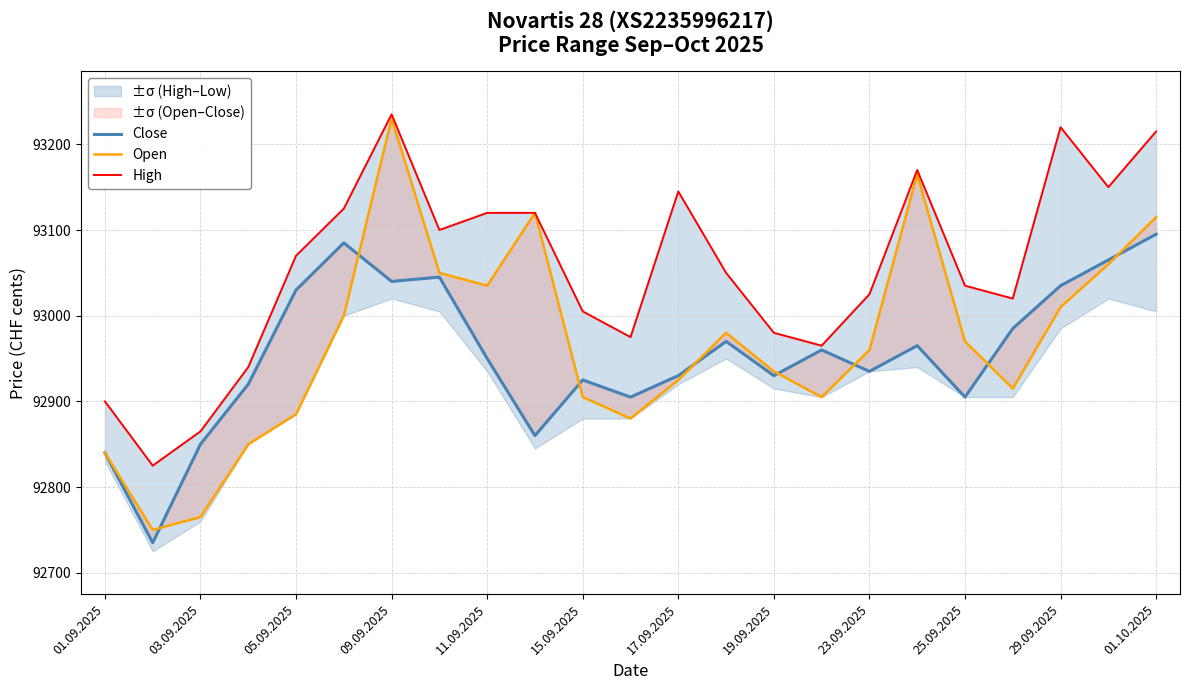

True or false: Close has a value of 54250 at 01.10.2025.

False